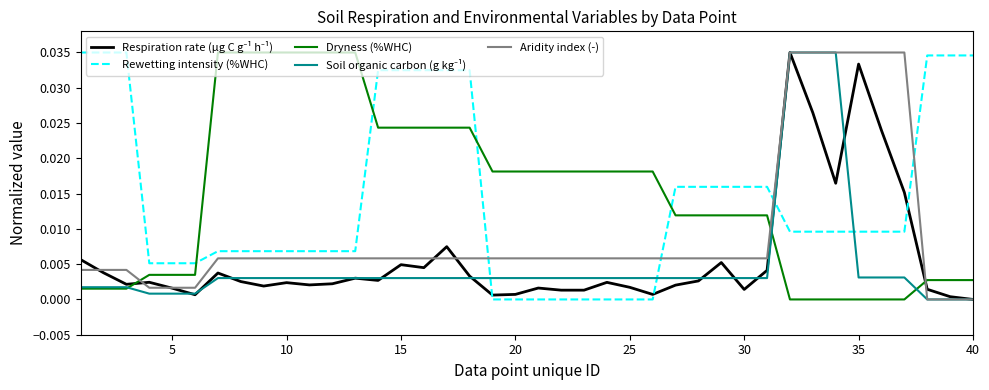

How many intersections are there between Aridity index (-) and Rewetting intensity (%WHC)?

4